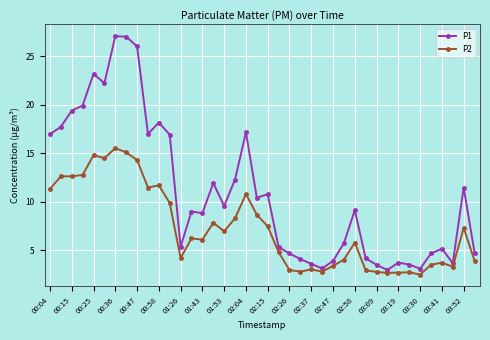

What is the highest value of the P1 series?

27.1